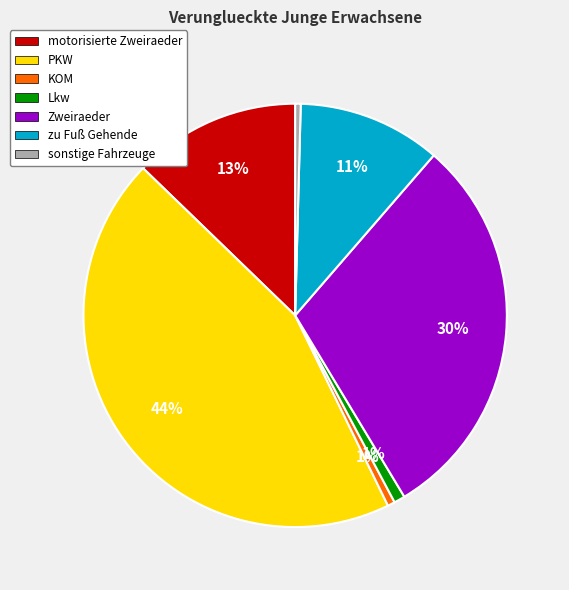

To the nearest percent, what percentage of the pie is motorisierte Zweiraeder?

13%